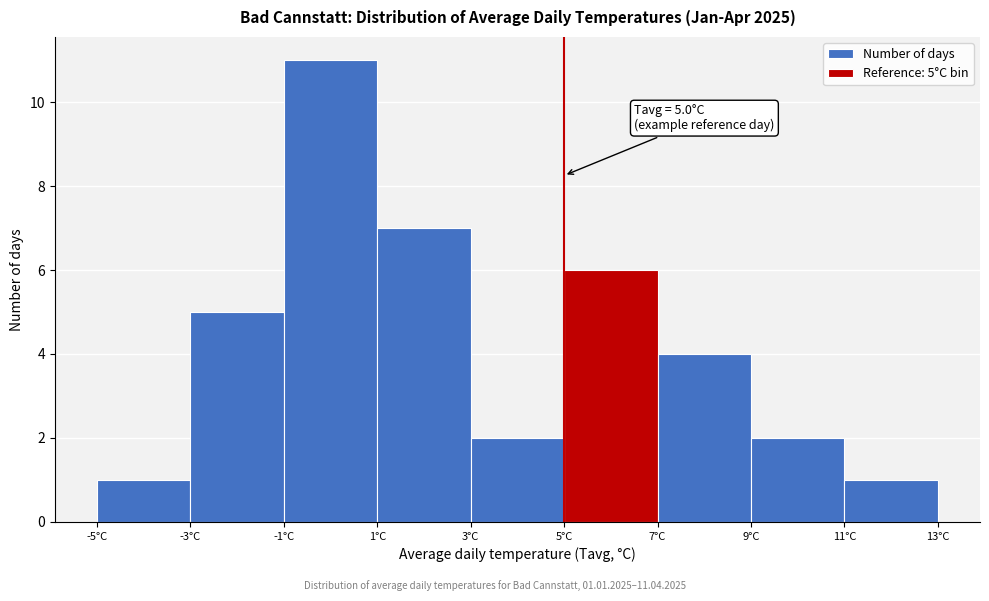

Which range on the x-axis has the tallest bar?

-1 to 1